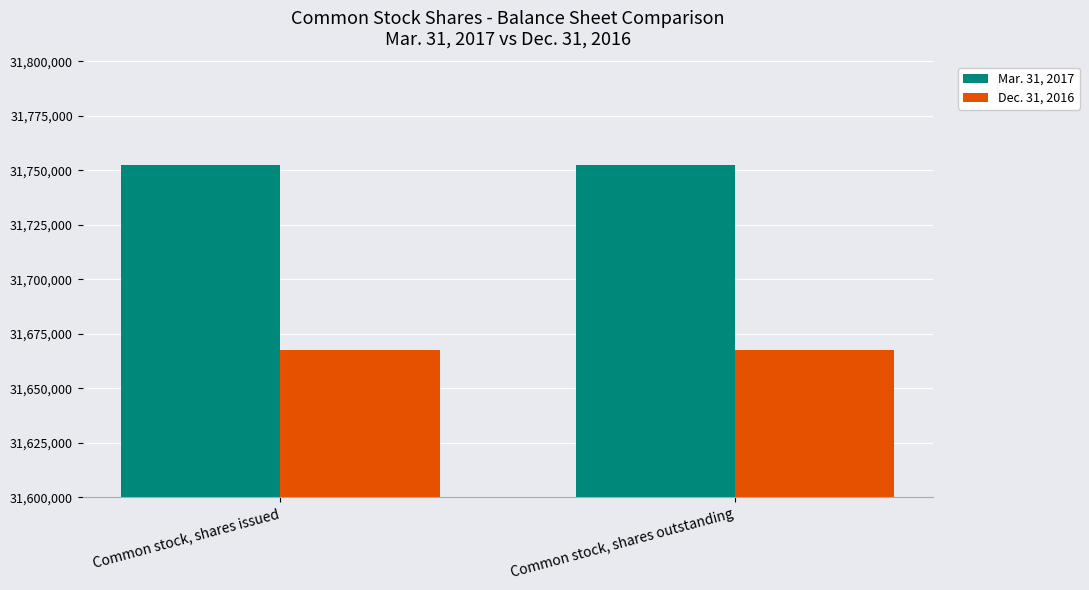

How many bars are there in total?

4